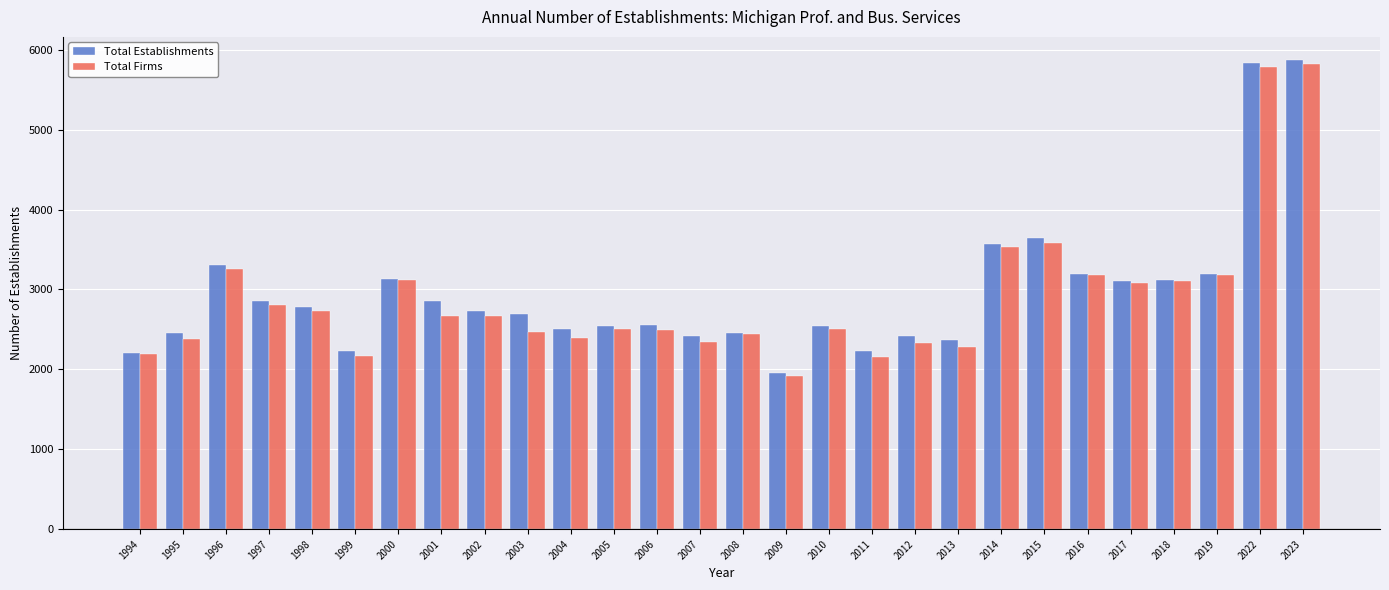

At which label does Total Establishments first exceed 2728?

1996